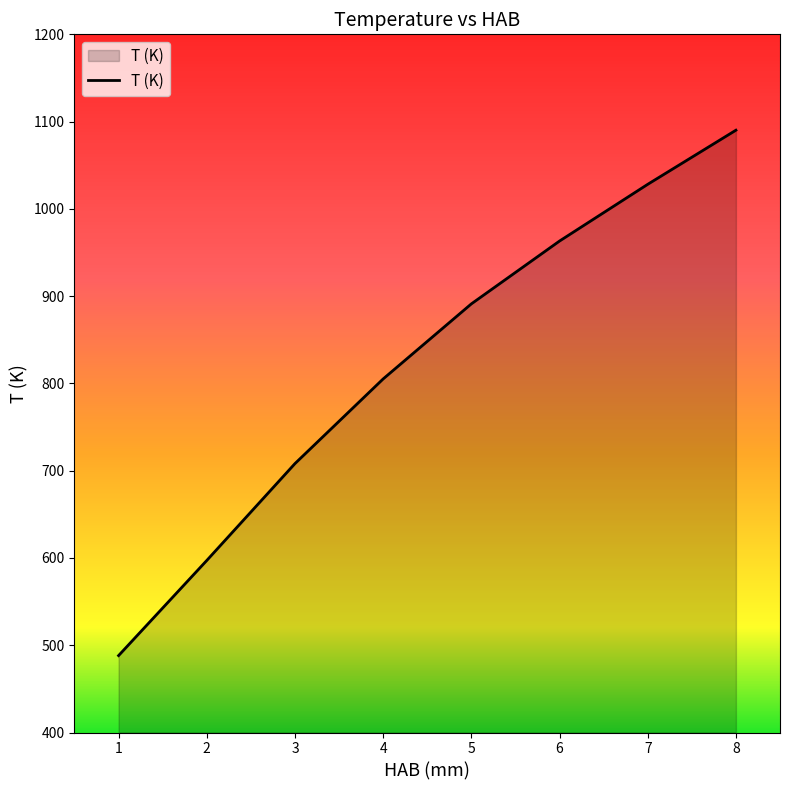

What is the sum of all values?

6571.2